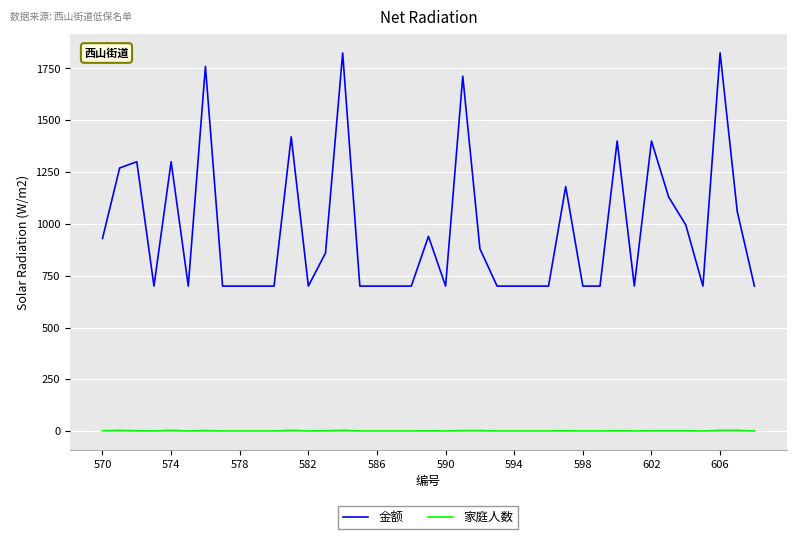

What is the greatest value displayed?

1825